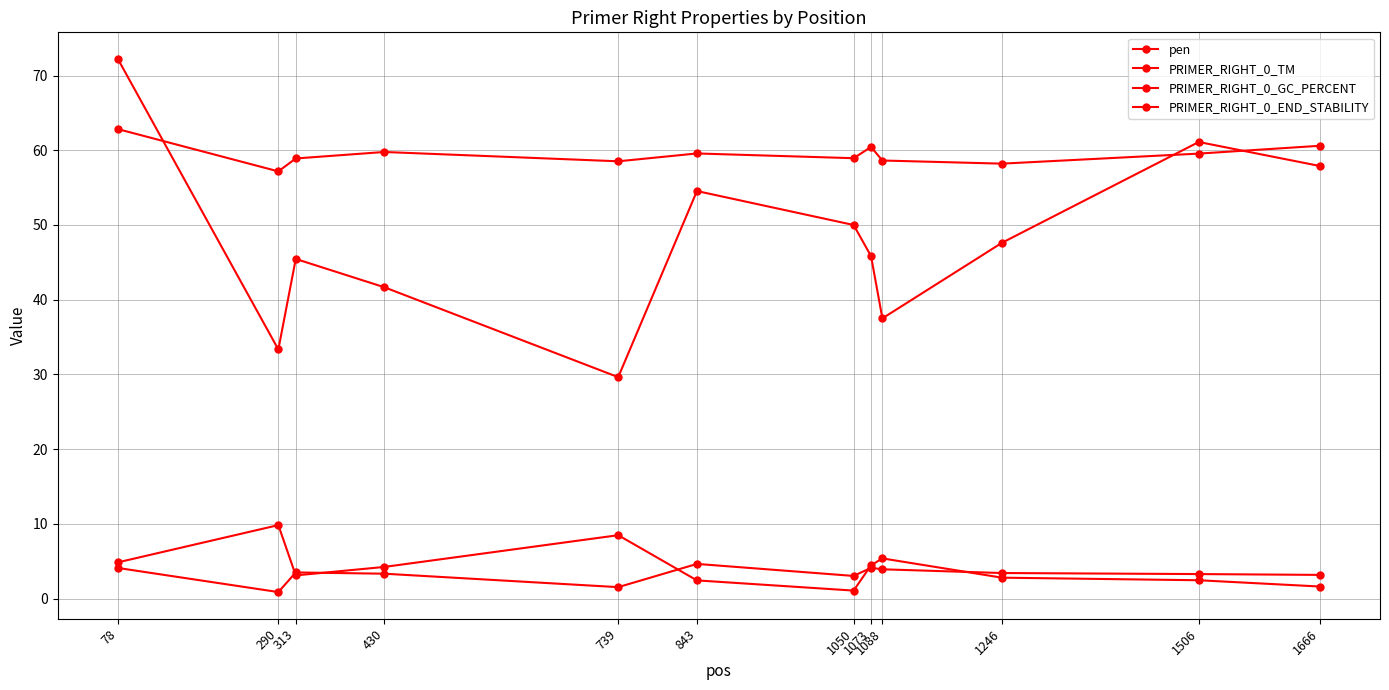

How many interior local peaks does the pen series have?

3